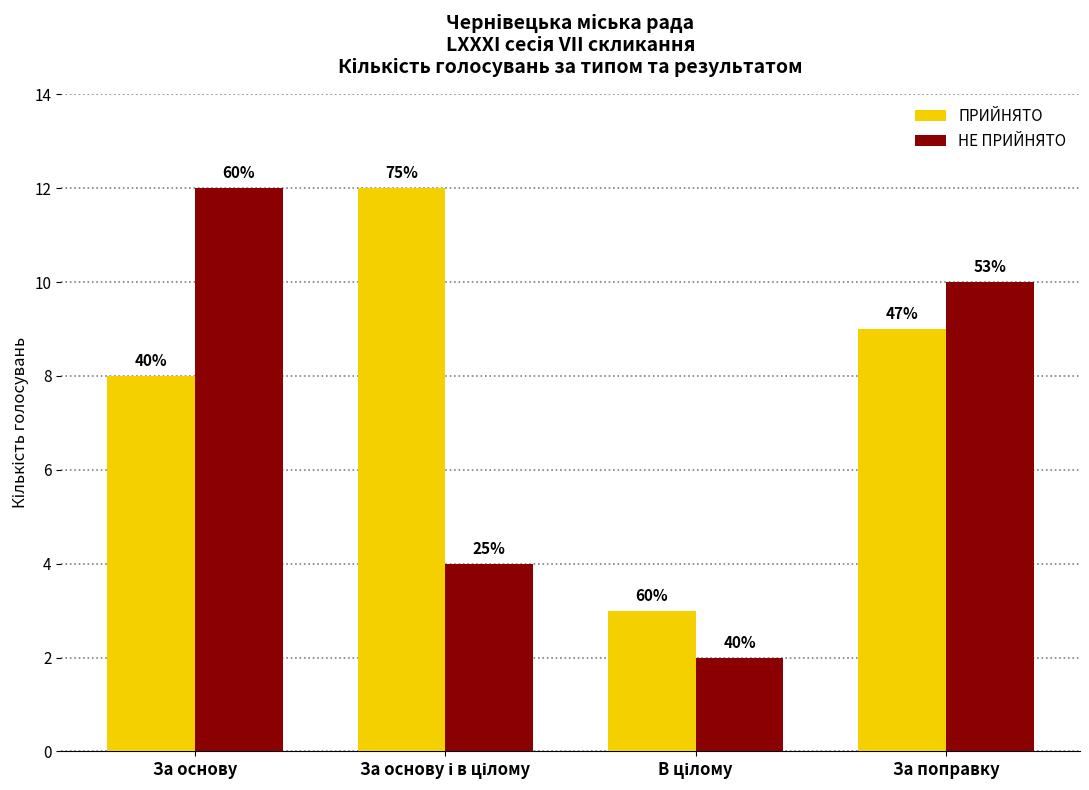

What is the approximate value of ПРИЙНЯТО at За поправку?

9